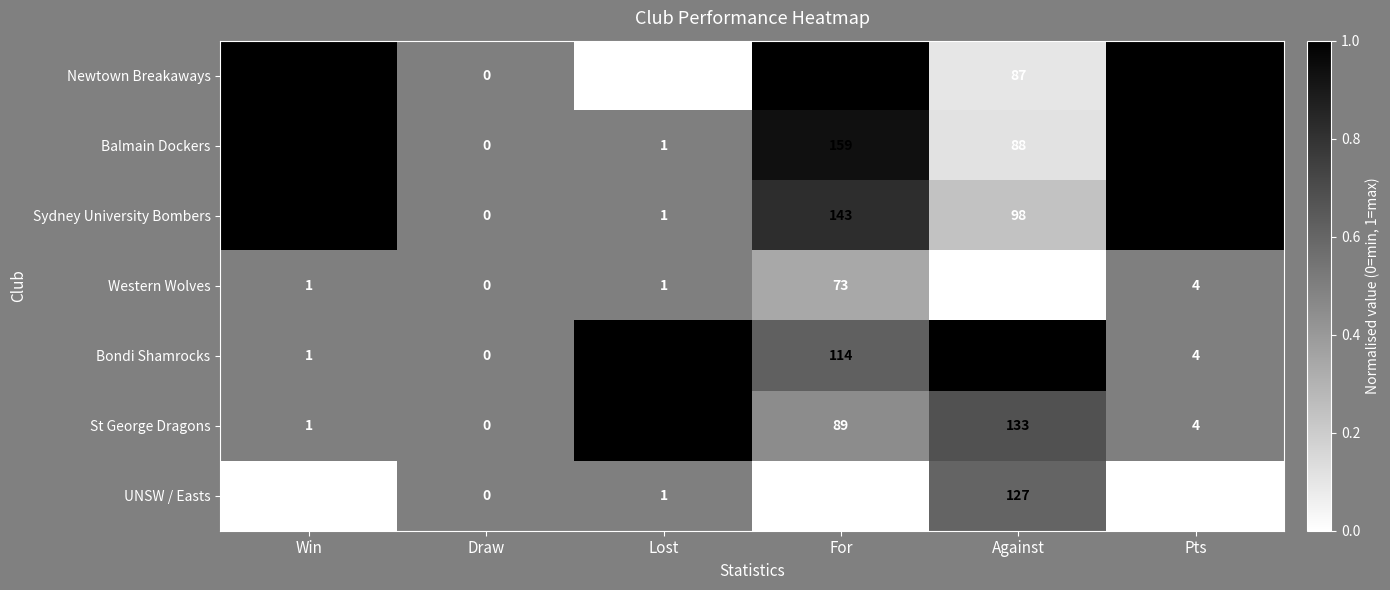

Which category has the highest value across all series?

For